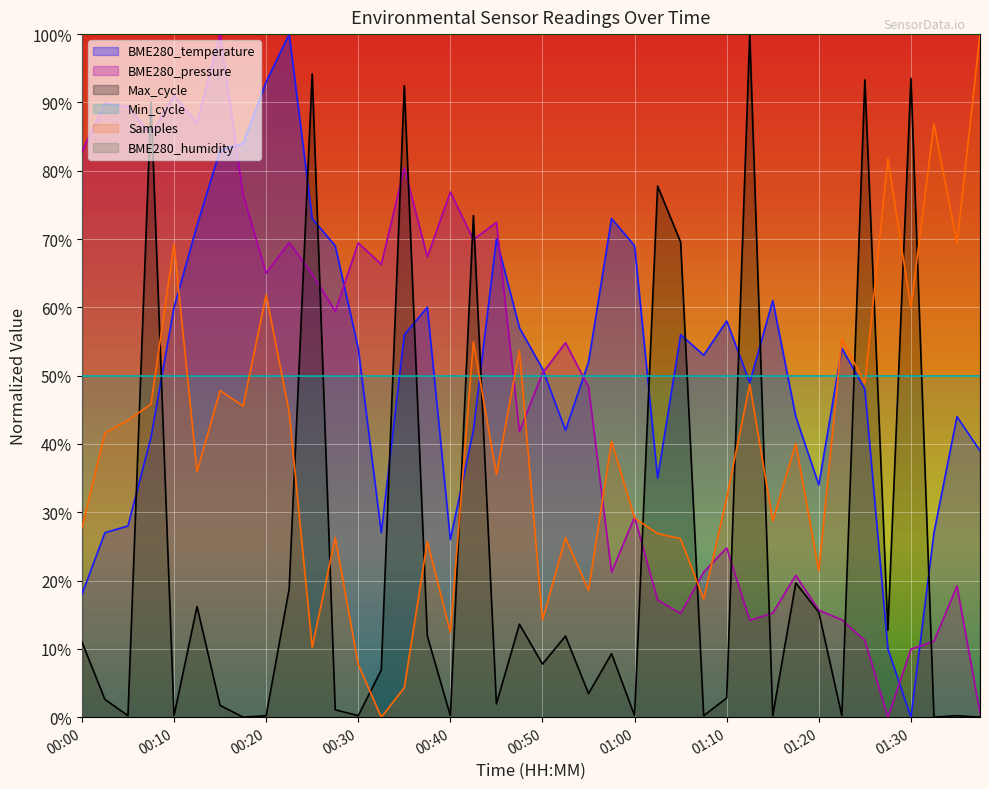

Does the chart display data point markers on the line(s)?

No